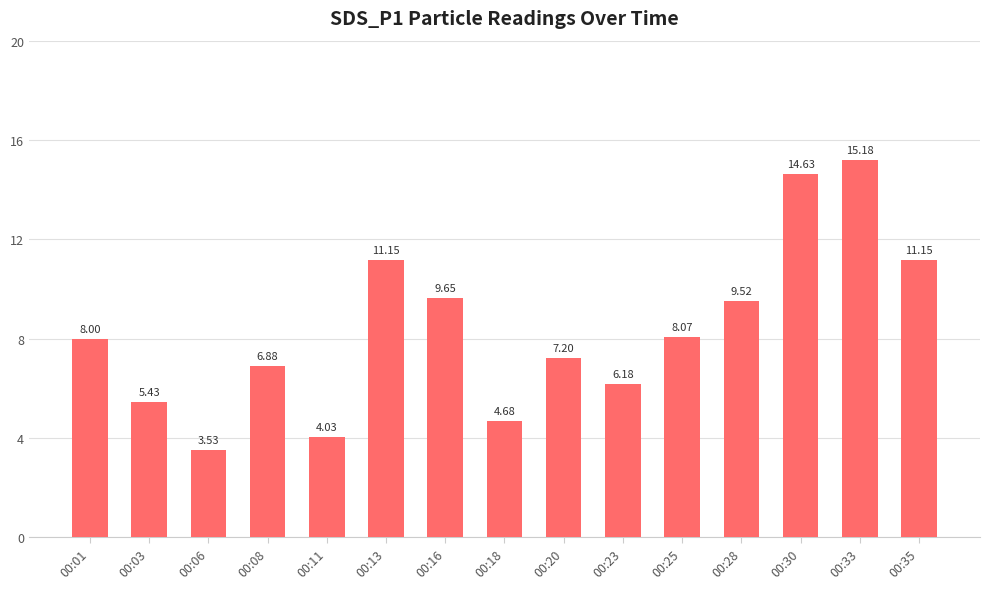

Between 00:01 and 00:16, which is larger?

00:16